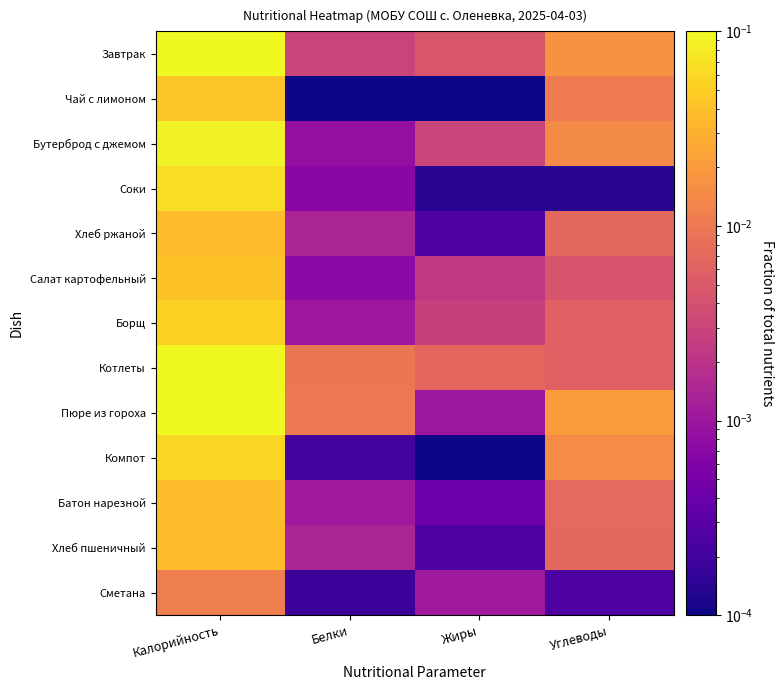

At how many categories does at least one series exceed 0?

4